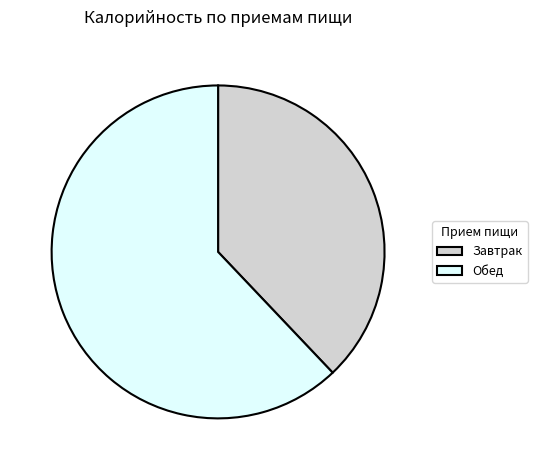

Is it true that Завтрак is 28% of the pie?

False